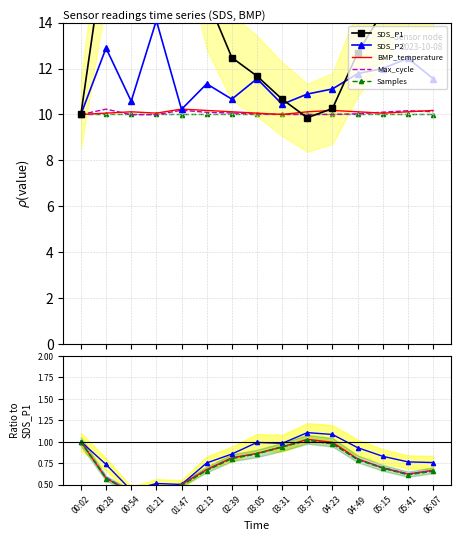

Rank the categories by Samples value from lowest to highest.

01:21, 00:54, 01:47, 00:28, 05:41, 06:07, 02:13, 05:15, 04:49, 02:39, 03:05, 03:31, 04:23, 00:02, 03:57